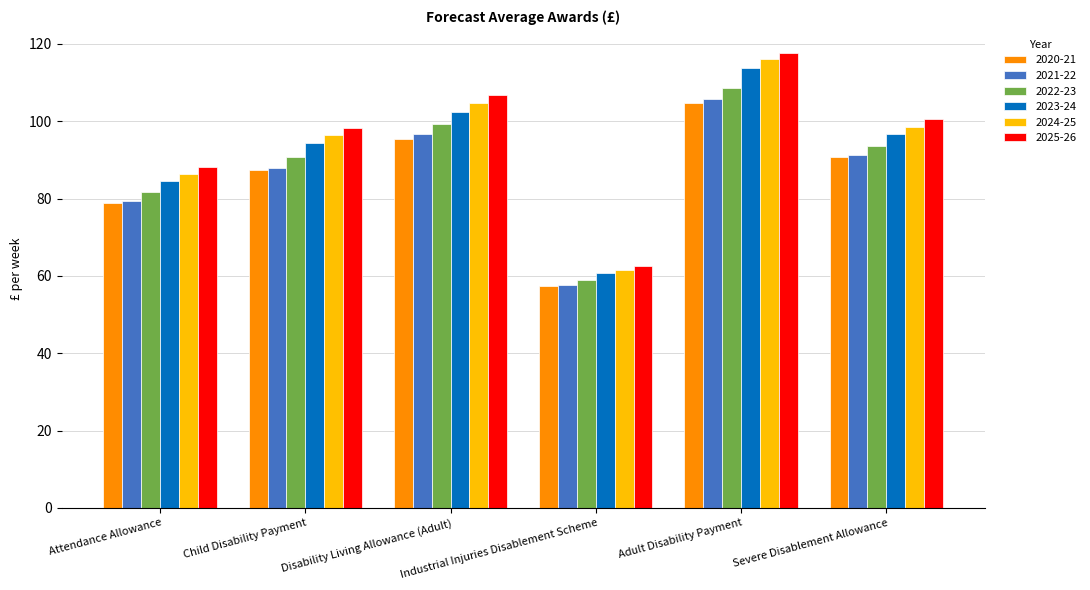

What is the sum of all 2024-25 values?

563.7